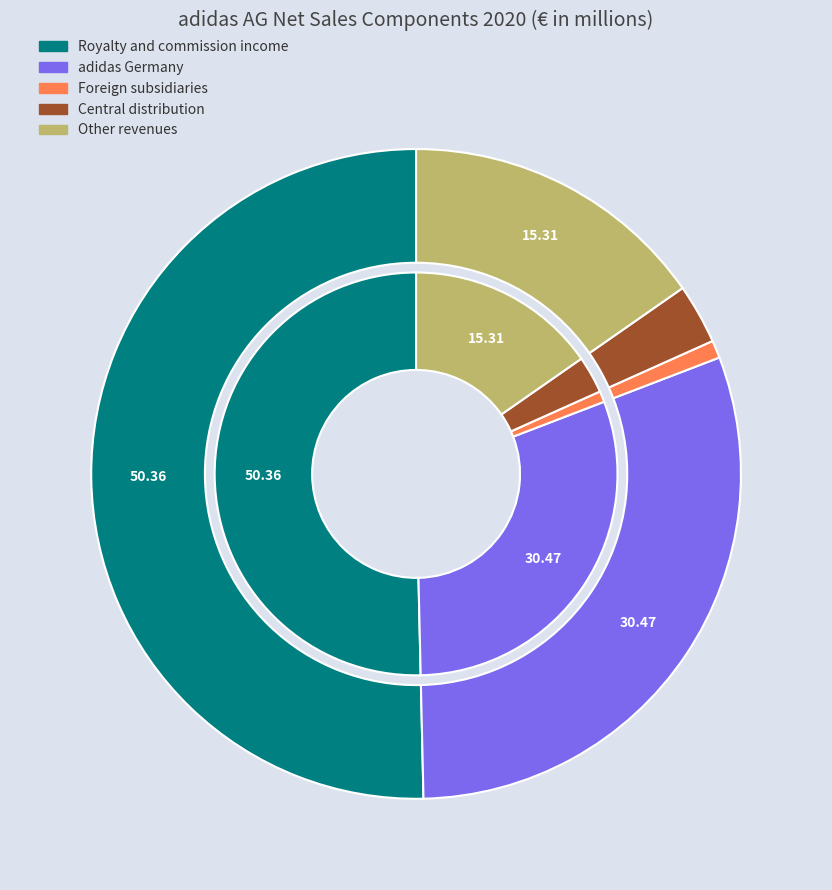

Between Central distribution and Other revenues, which is larger?

Other revenues